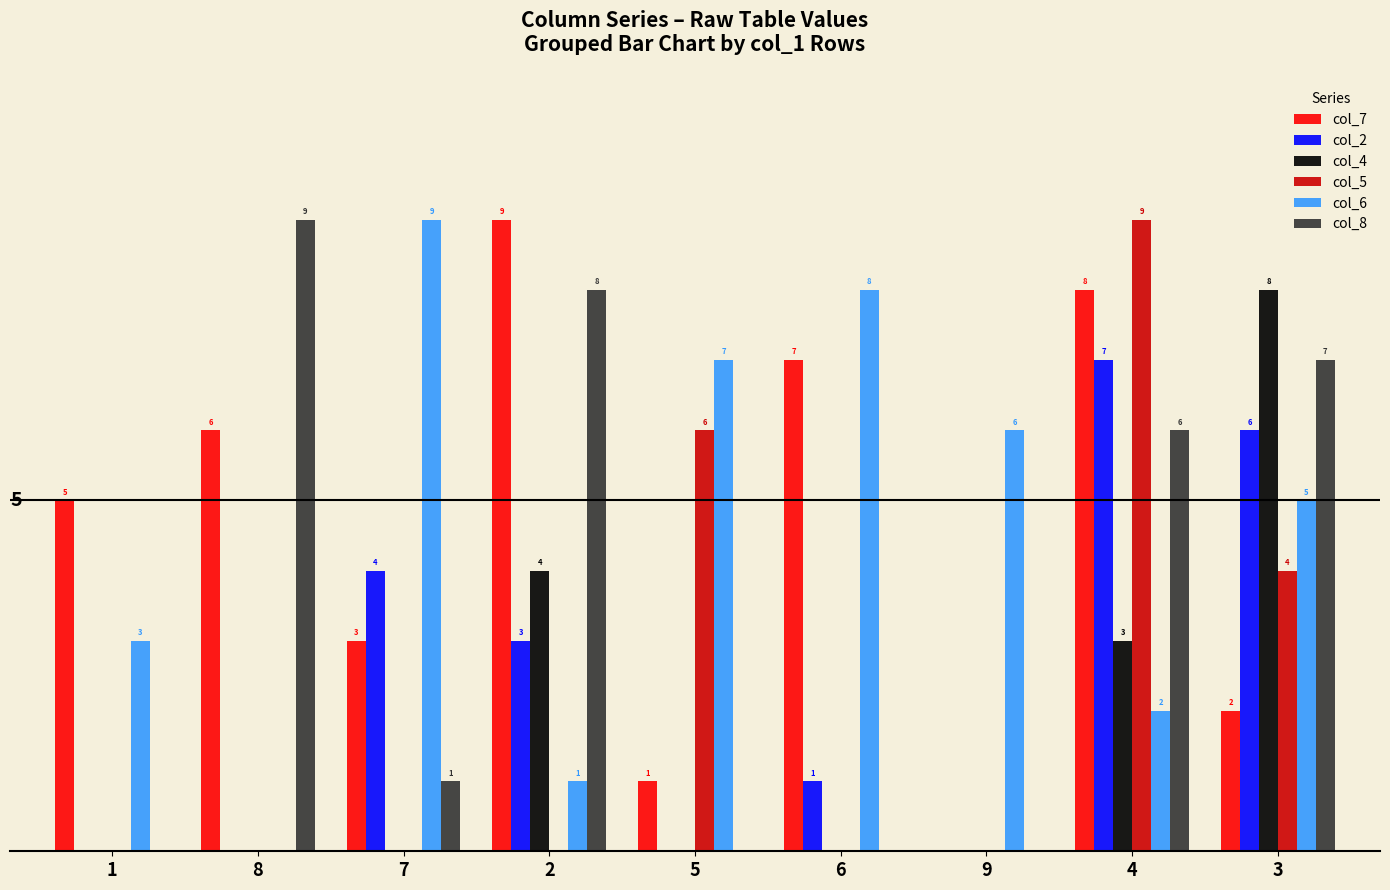

Is the value of col_6 at 1 greater than the value of col_4 at 2?

No